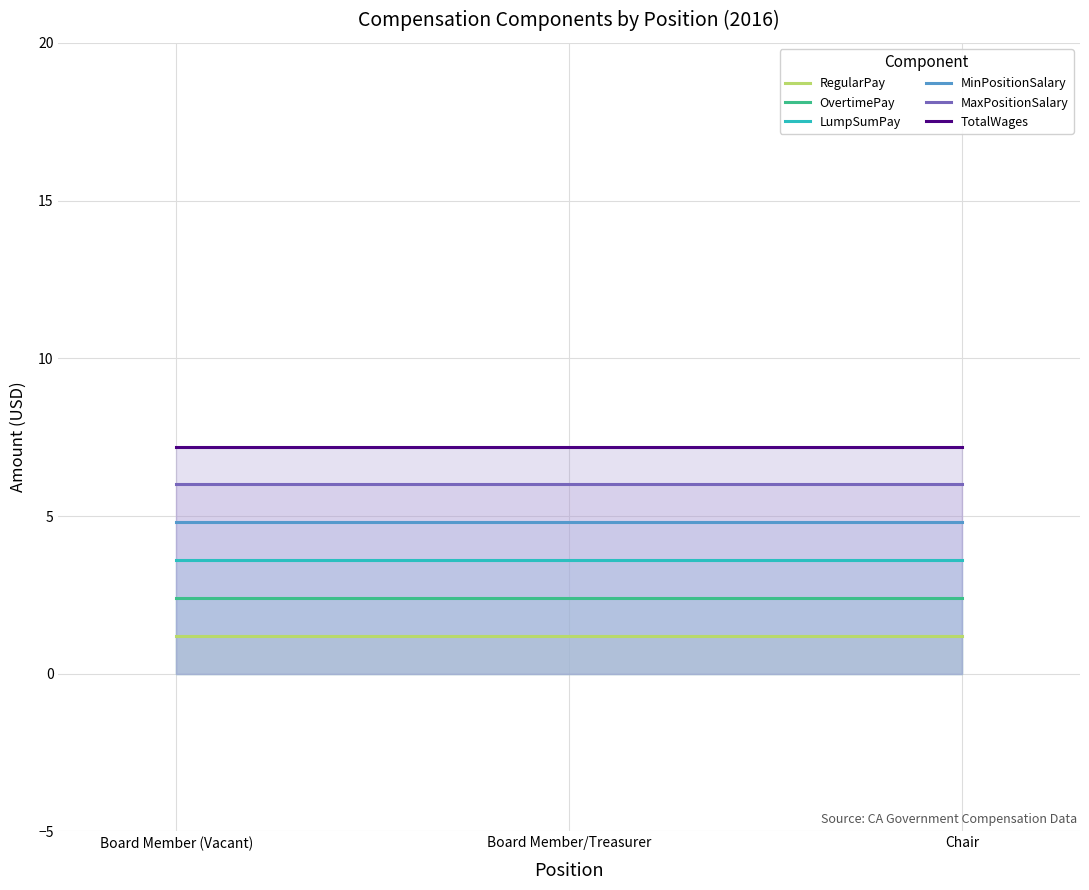

True or false: LumpSumPay has a value of 6.1 at Board Member/Treasurer.

False